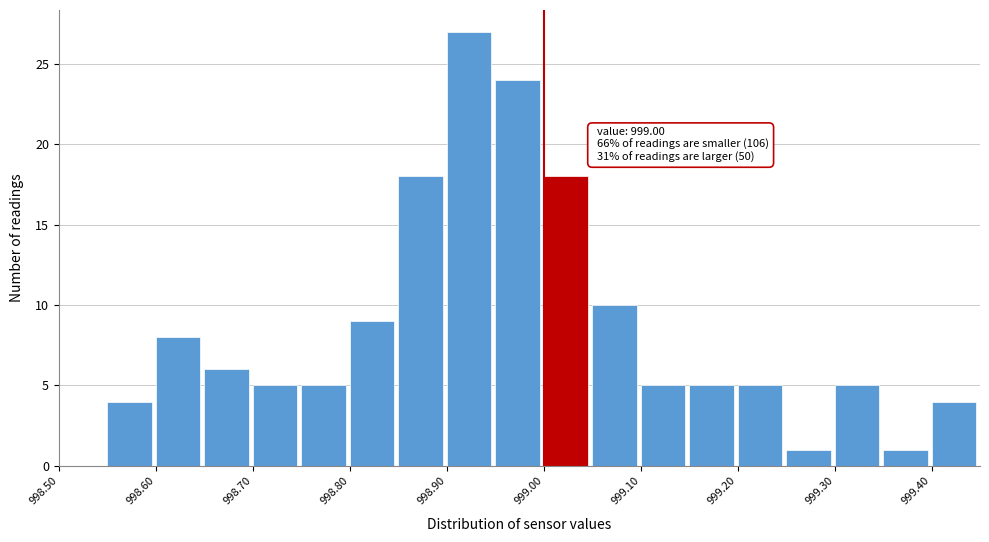

Which range on the x-axis has the tallest bar?

998.90 to 998.95